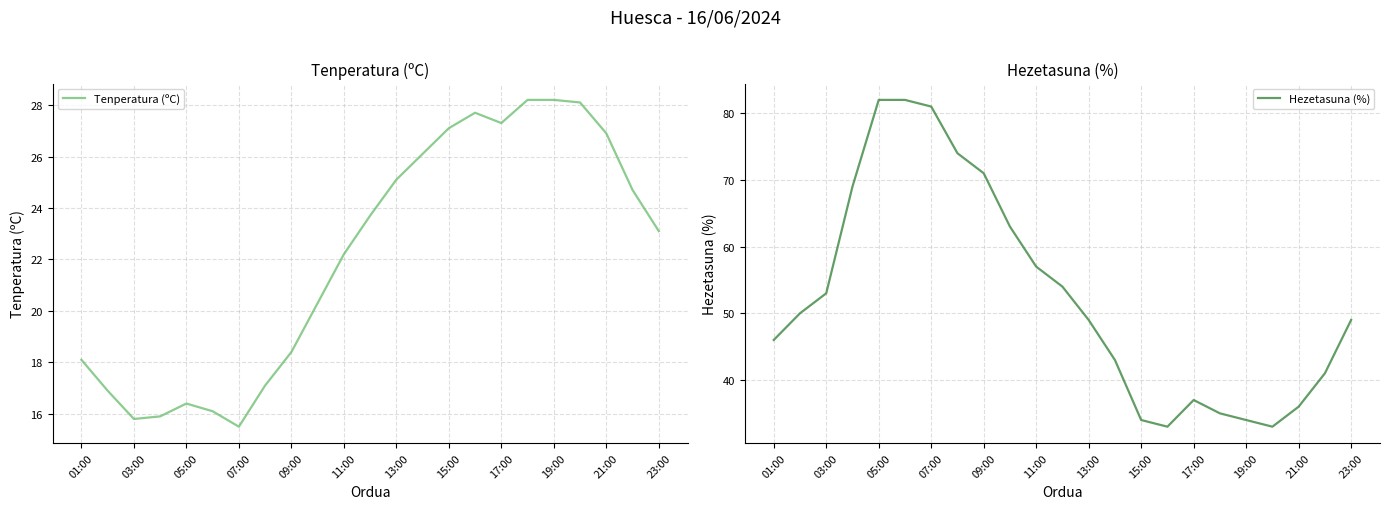

Does the chart have visible grid lines?

Yes